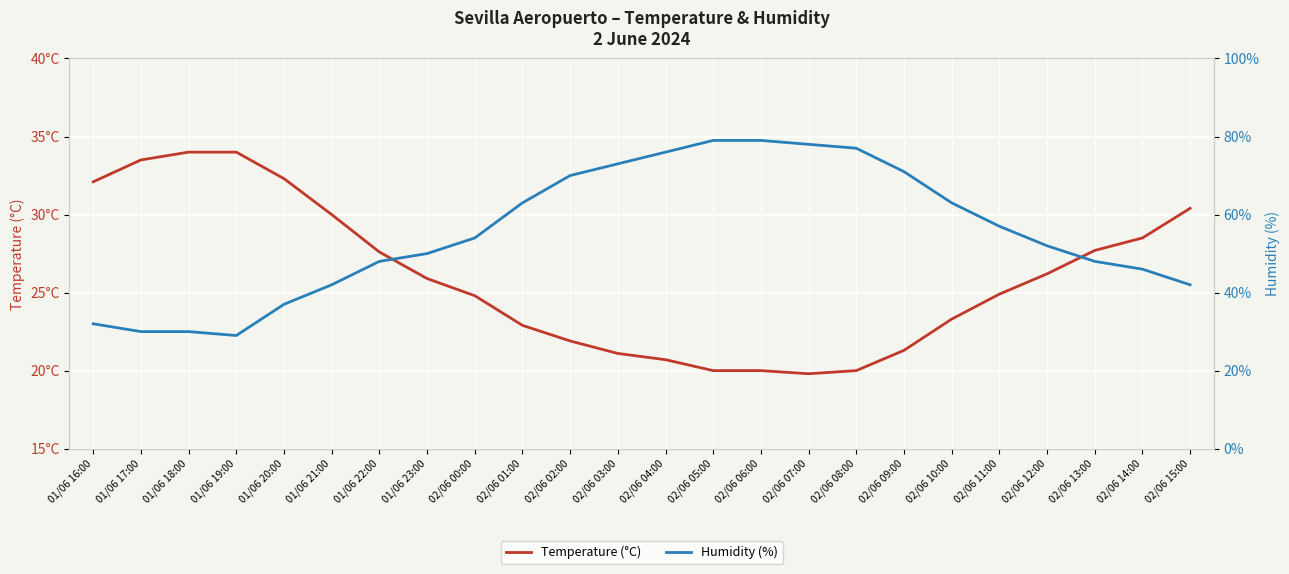

What is the smallest value displayed?

19.8